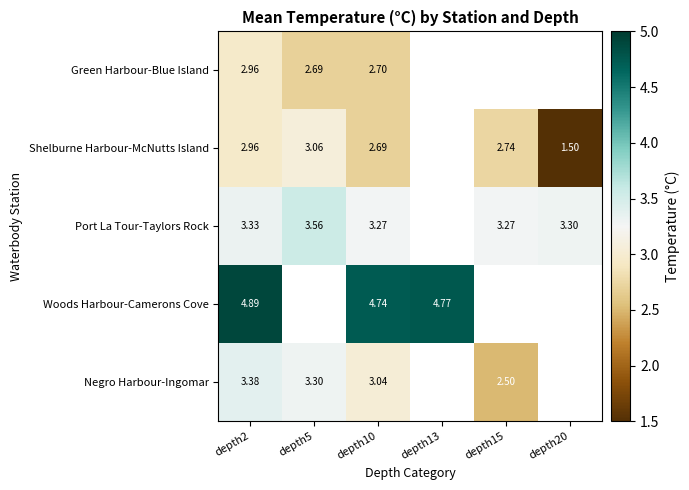

At depth10, list the series in order from largest to smallest.

Woods Harbour-Camerons Cove, Port La Tour-Taylors Rock, Negro Harbour-Ingomar, Green Harbour-Blue Island, Shelburne Harbour-McNutts Island